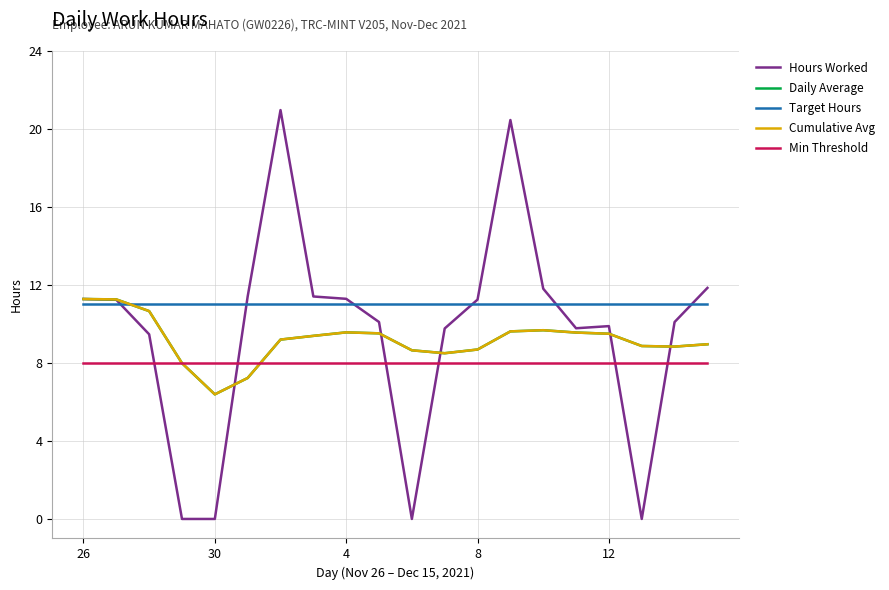

At how many categories does at least one series exceed 2?

20